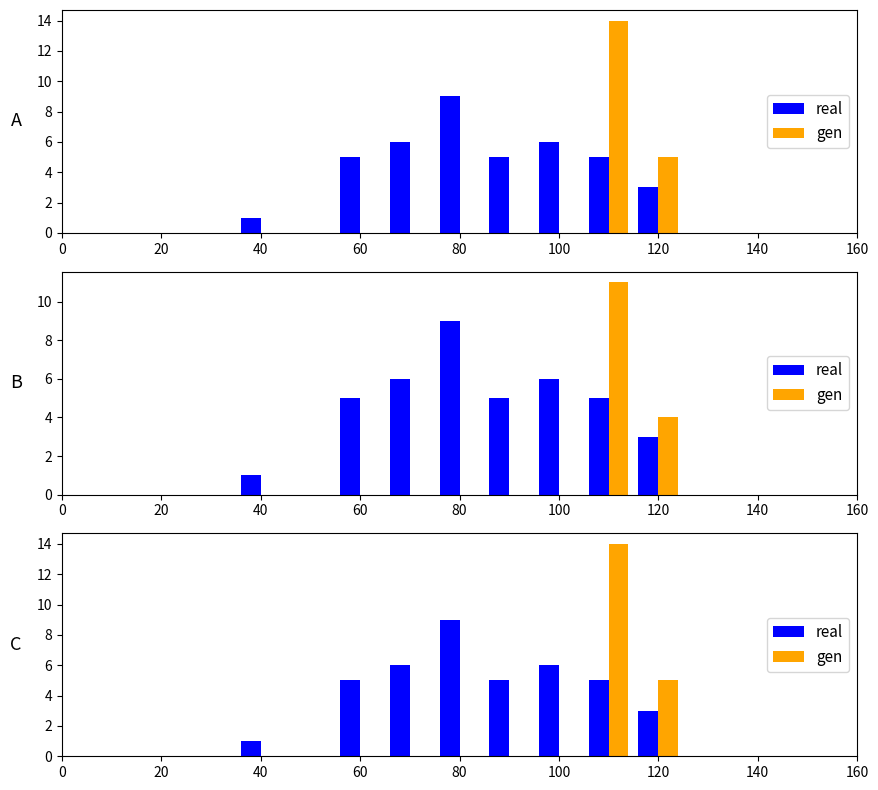

Which has a higher value, 100 or 40?

100